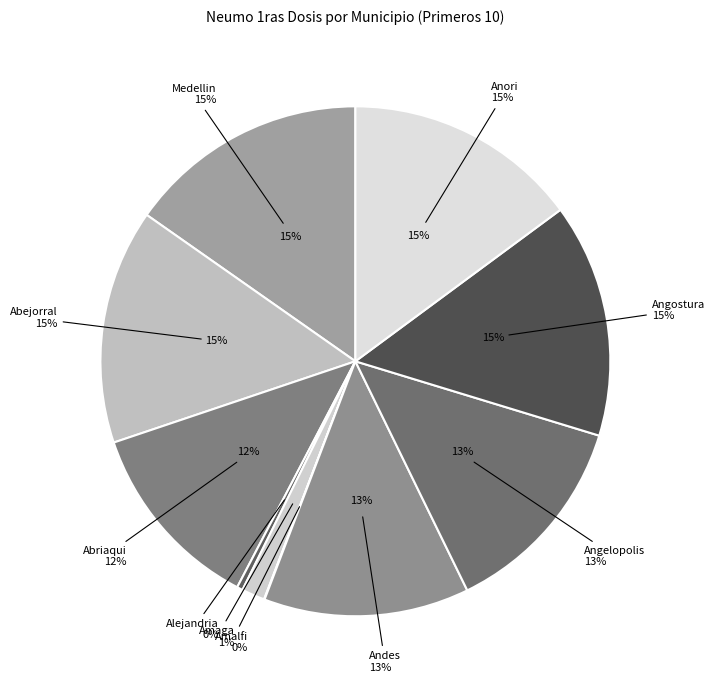

What is the total percentage of Amalfi and Angelopolis?

13.1%